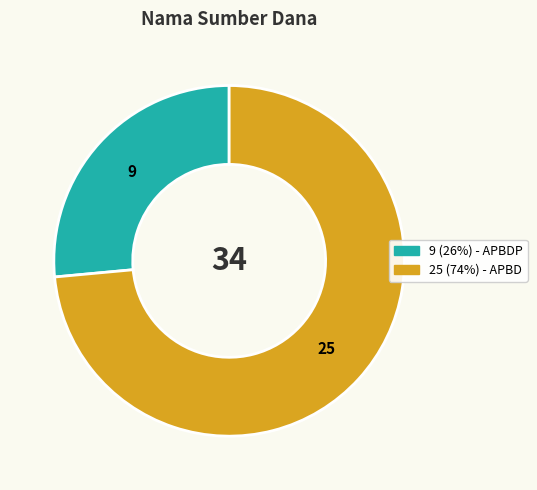

Does any single category account for the majority?

Yes